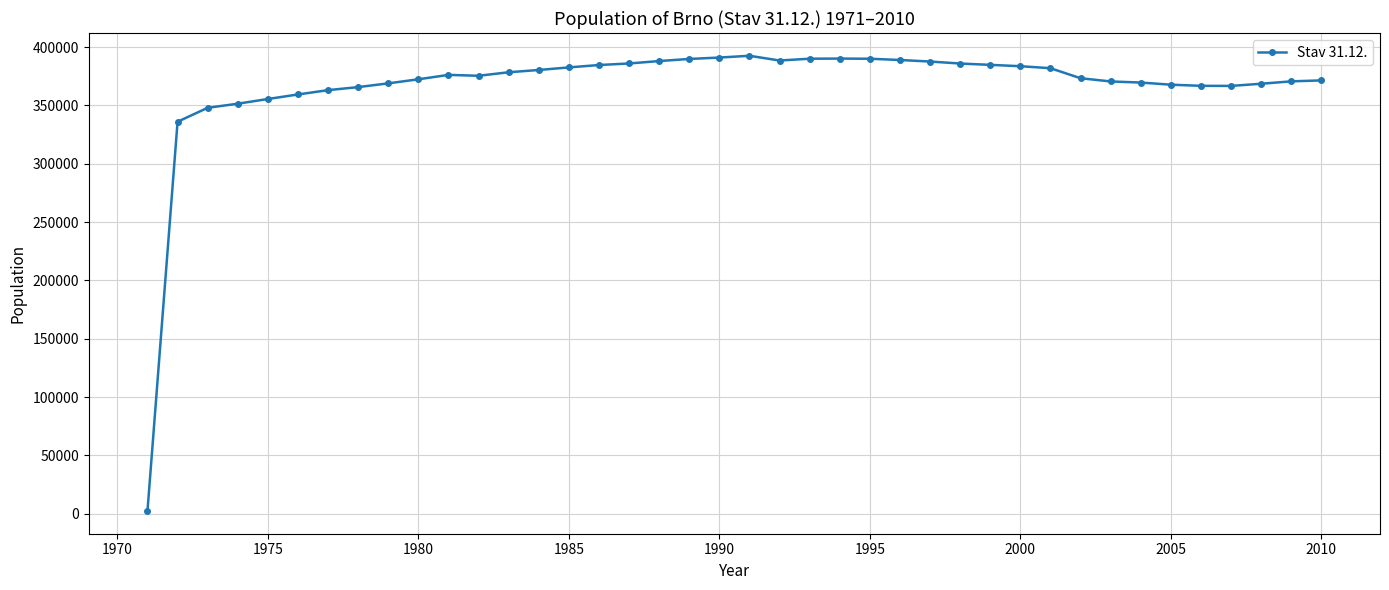

What is the difference between the maximum and second lowest values?

56536